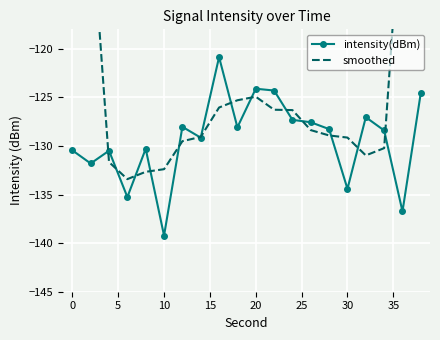

Which category has the lowest value in the intensity(dBm) series?

10